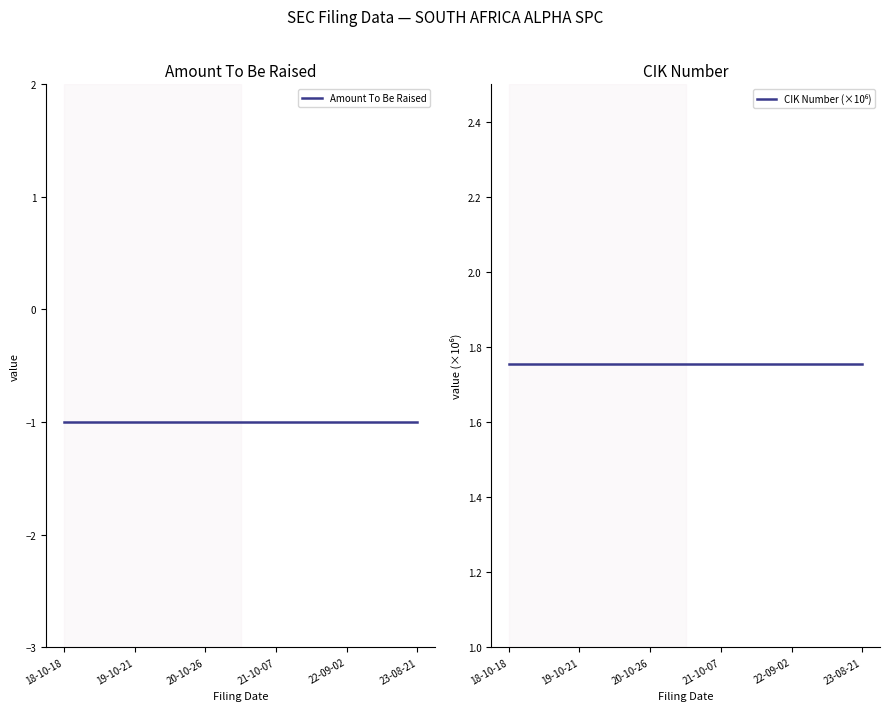

The value of Amount To Be Raised at 20-10-26 is -1.0. True or false?

True